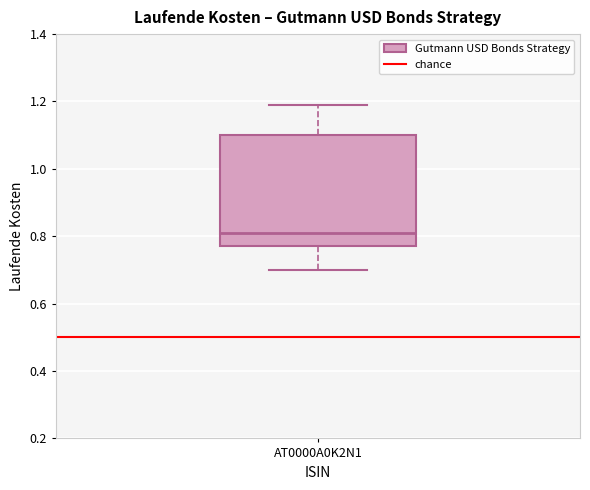

Where is the lower edge of the box for AT0000A0K2N1 on the y-axis? The values are not printed on the chart, so give them approximately, as read against the axis.

0.78